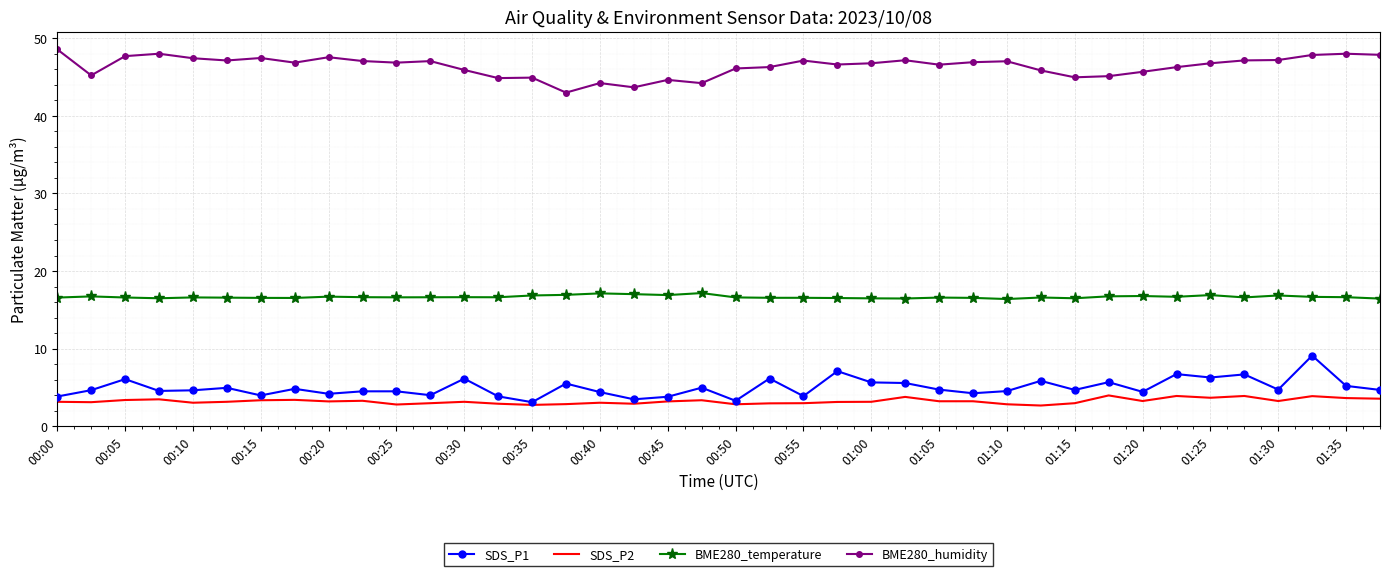

In BME280_humidity, how many points are higher than both neighbors (excluding endpoints)?

11